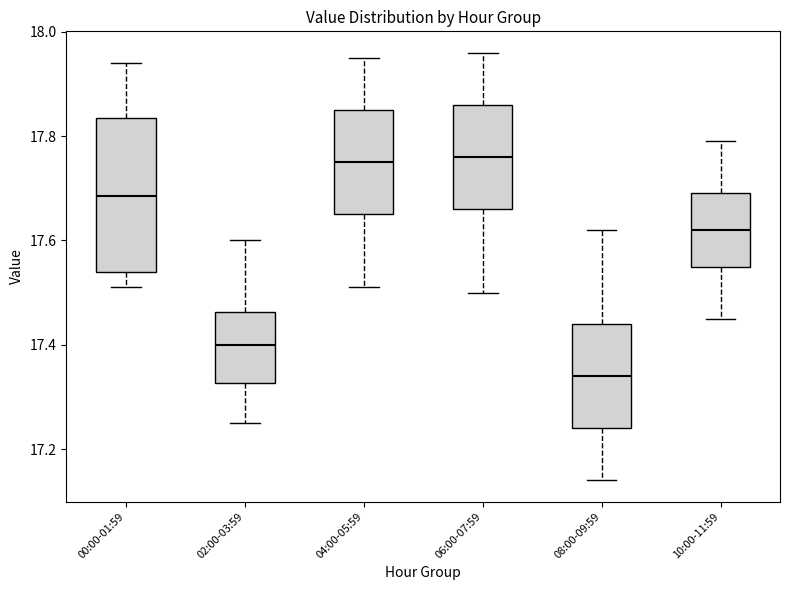

Reading left to right, read every box against the y-axis: the position of its median line, the range the box covers, and the ends of its whiskers. The values are not printed on the chart, so give them approximately, as read against the axis.

00:00-01:59: median 17.68, box 17.54 to 17.84, whiskers 17.52 to 17.94
02:00-03:59: median 17.40, box 17.32 to 17.46, whiskers 17.26 to 17.60
04:00-05:59: median 17.76, box 17.66 to 17.86, whiskers 17.52 to 17.96
06:00-07:59: median 17.76, box 17.66 to 17.86, whiskers 17.50 to 17.96
08:00-09:59: median 17.34, box 17.24 to 17.44, whiskers 17.14 to 17.62
10:00-11:59: median 17.62, box 17.56 to 17.70, whiskers 17.46 to 17.80